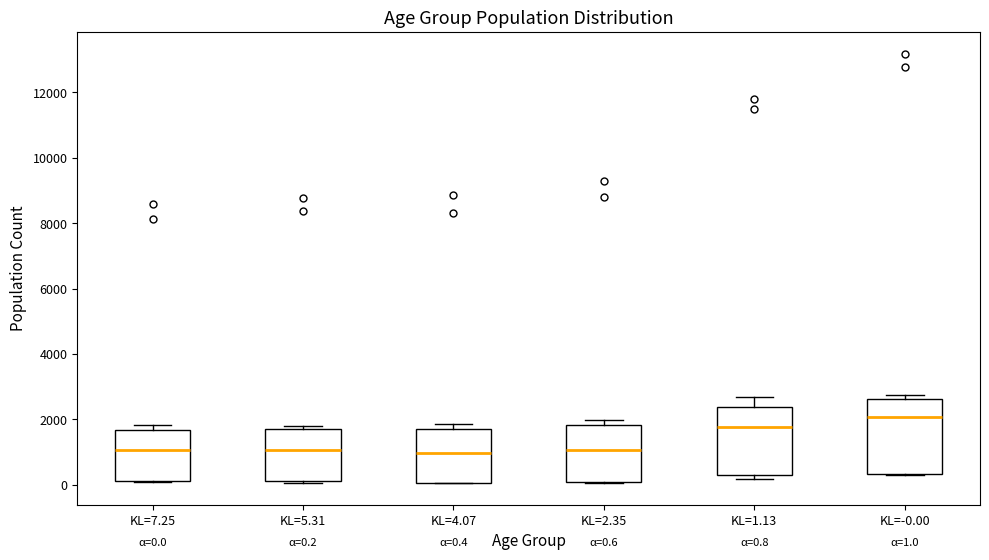

Which box is the tallest, from its lower edge to its upper edge?

KL=-0.00